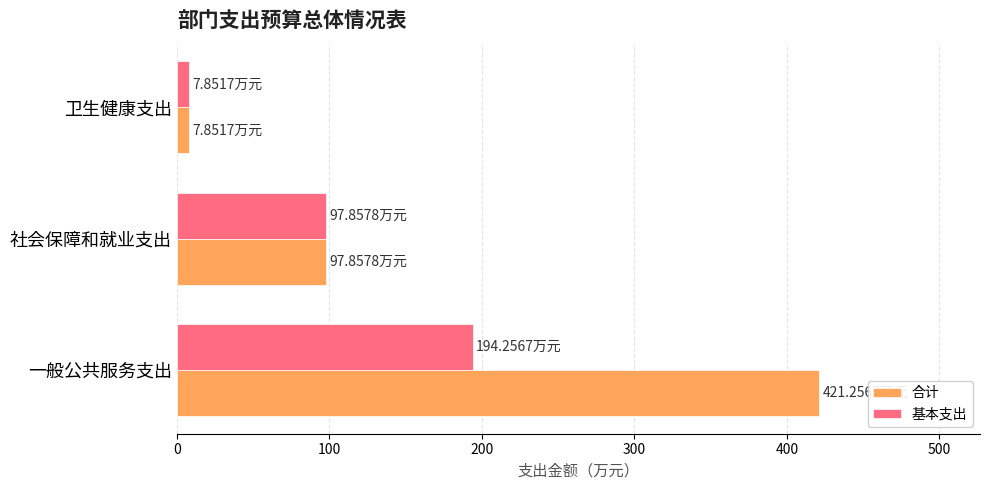

What are all the series names shown in the legend?

合计, 基本支出